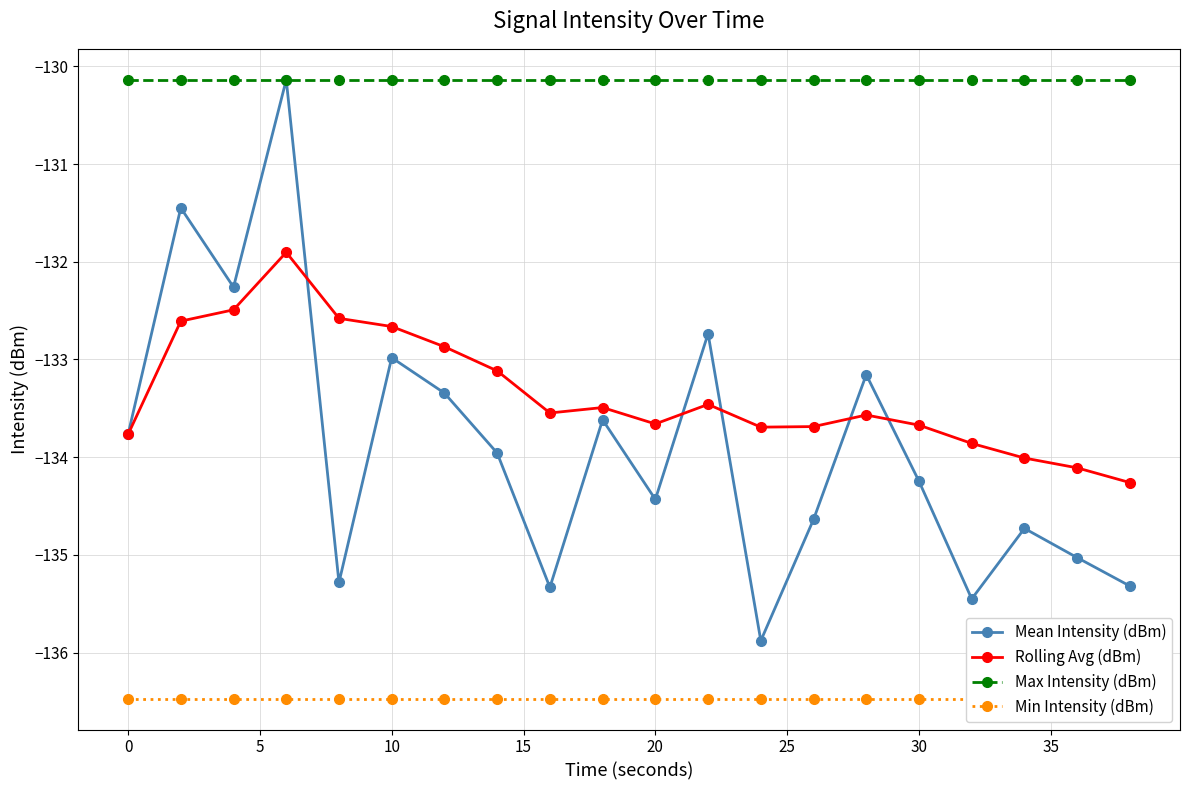

True or false: Max Intensity (dBm) has a value of -130.1 at 20.

True